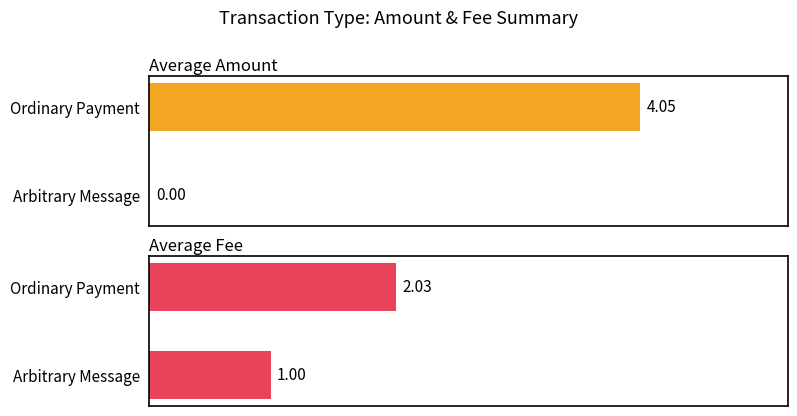

Rank the categories by Average Fee value from lowest to highest.

Arbitrary Message, Ordinary Payment